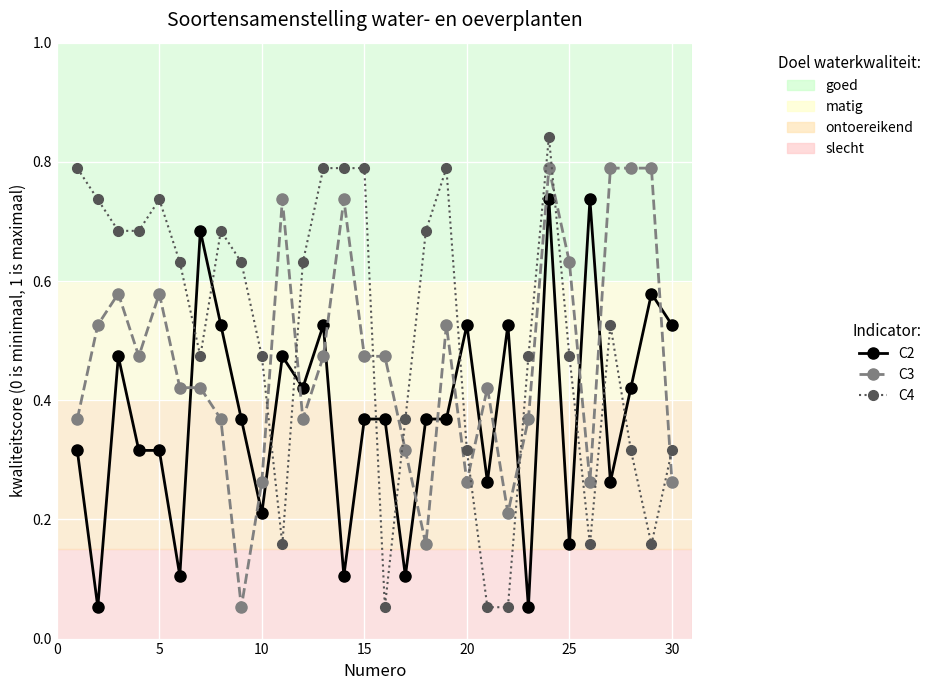

True or false: C3 has more than 1 interior local peaks.

True